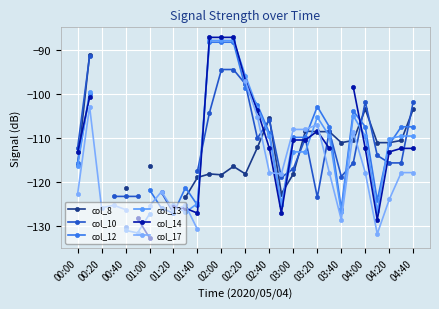

At how many categories does at least one series exceed -100?

6